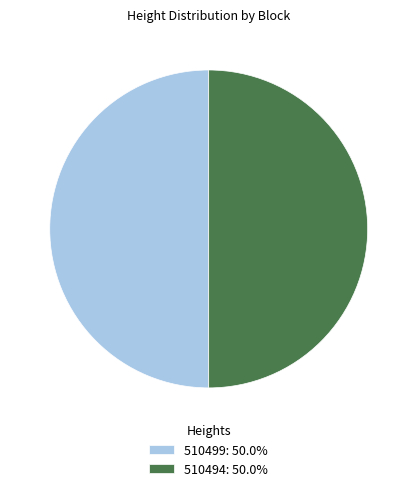

How many segments does this pie chart have?

2